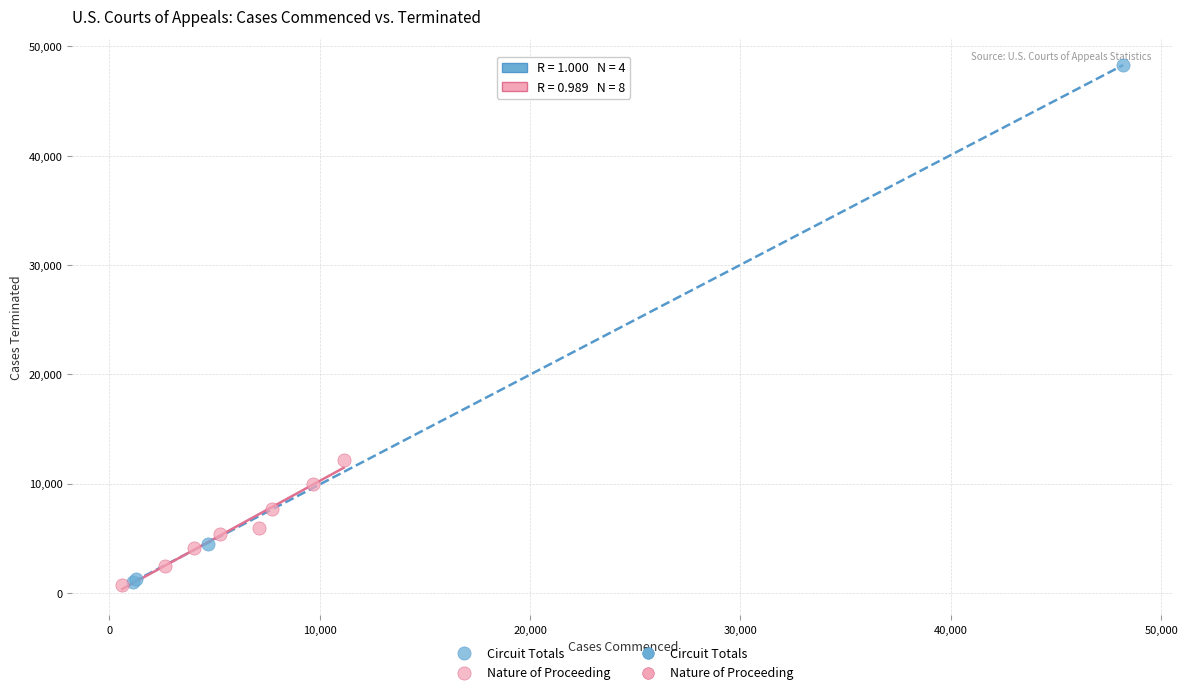

Which series contains the highest Y value?

Circuit Totals